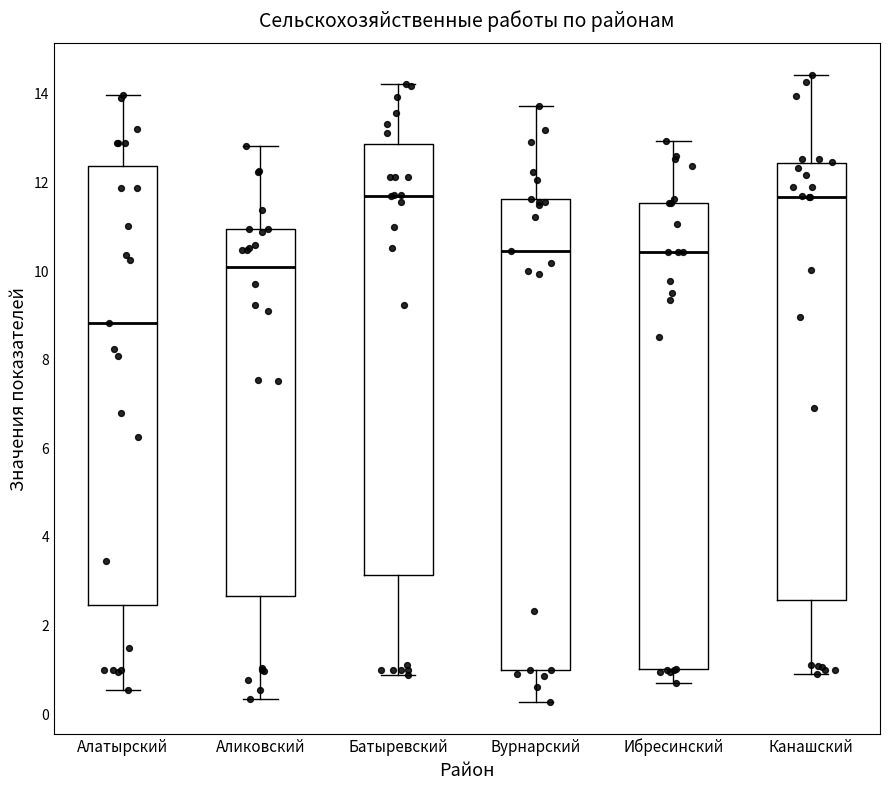

Reading left to right, read every box against the y-axis: the position of its median line, the range the box covers, and the ends of its whiskers. The values are not printed on the chart, so give them approximately, as read against the axis.

Алатырский: median 8.8, box 2.4 to 12.4, whiskers 0.6 to 14.0
Аликовский: median 10.0, box 2.6 to 11.0, whiskers 0.4 to 12.8
Батыревский: median 11.6, box 3.2 to 12.8, whiskers 0.8 to 14.2
Вурнарский: median 10.4, box 1.0 to 11.6, whiskers 0.2 to 13.8
Ибресинский: median 10.4, box 1.0 to 11.6, whiskers 0.8 to 13.0
Канашский: median 11.6, box 2.6 to 12.4, whiskers 1.0 to 14.4